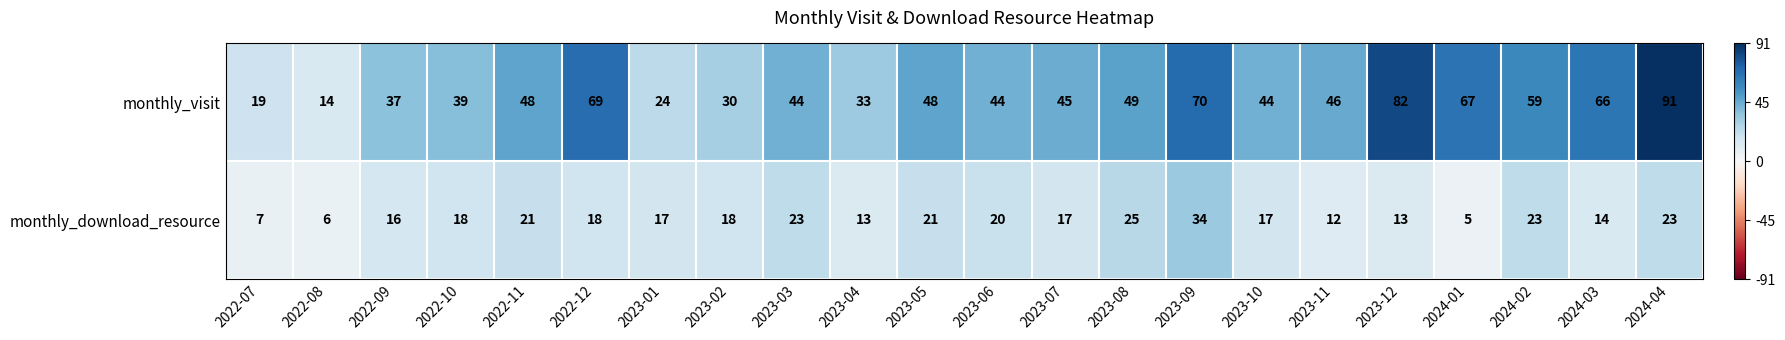

At which category is the sum across all series the highest?

2024-04